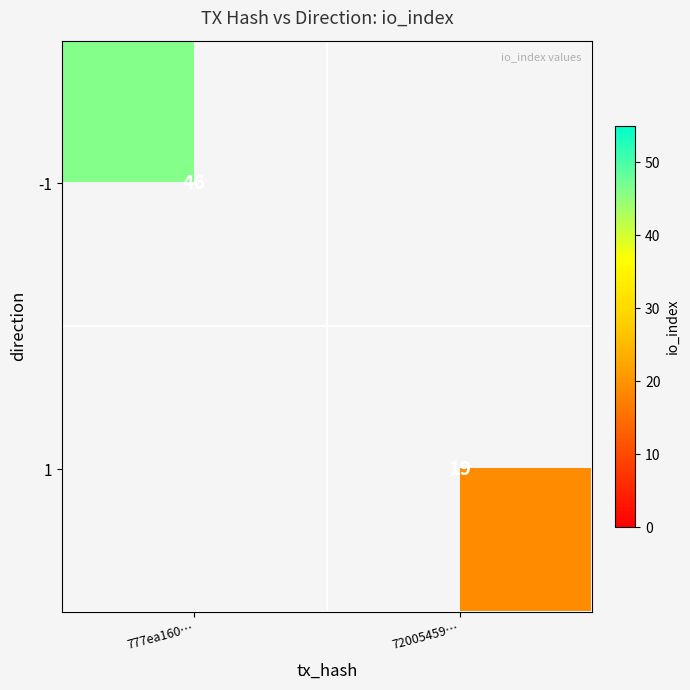

True or false: 1 has a value of 19 at 72005459….

True